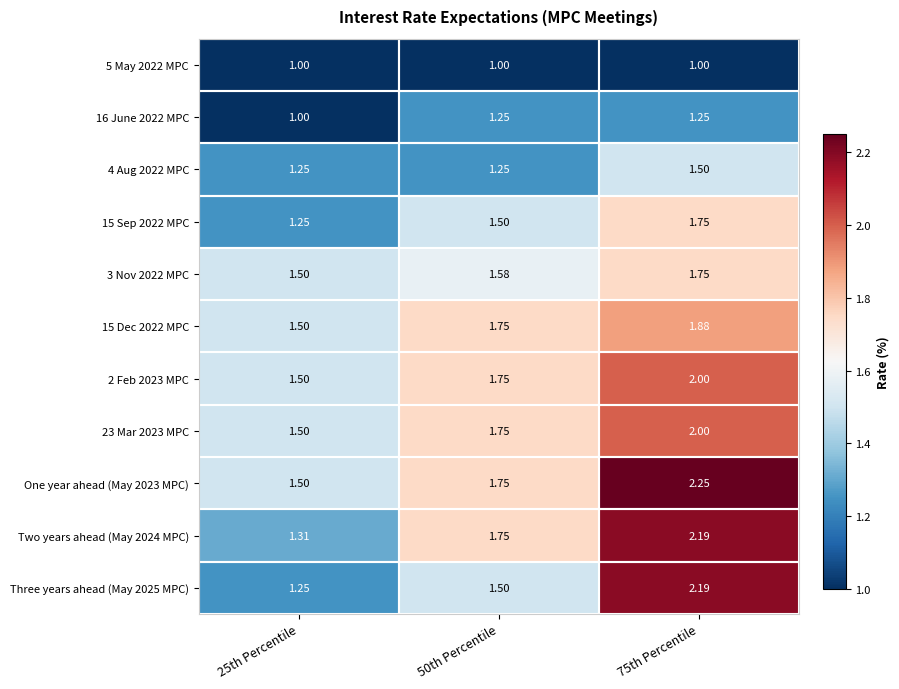

Is the value of 16 June 2022 MPC at 50th Percentile greater than the value of 2 Feb 2023 MPC at 25th Percentile?

No